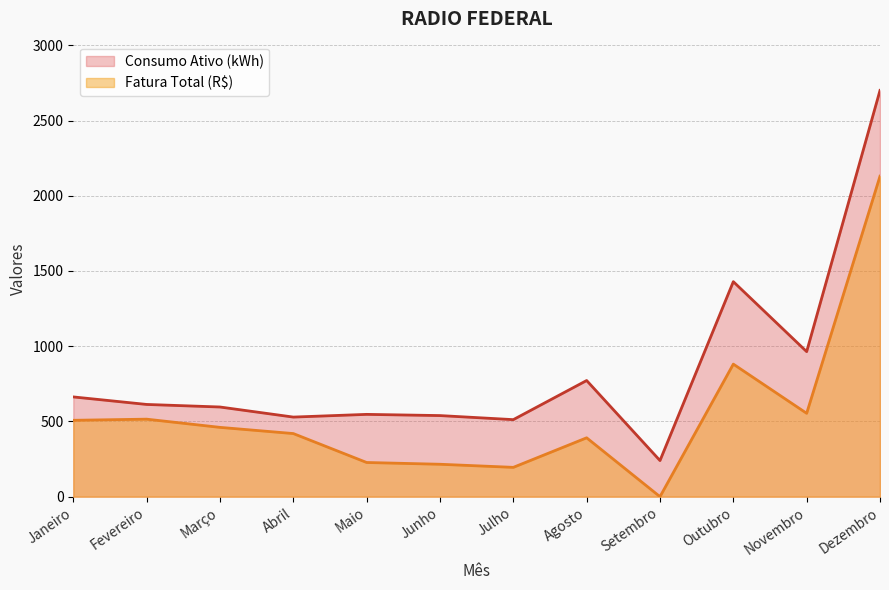

What is the highest value of the Consumo Ativo (kWh) series?

2700.0